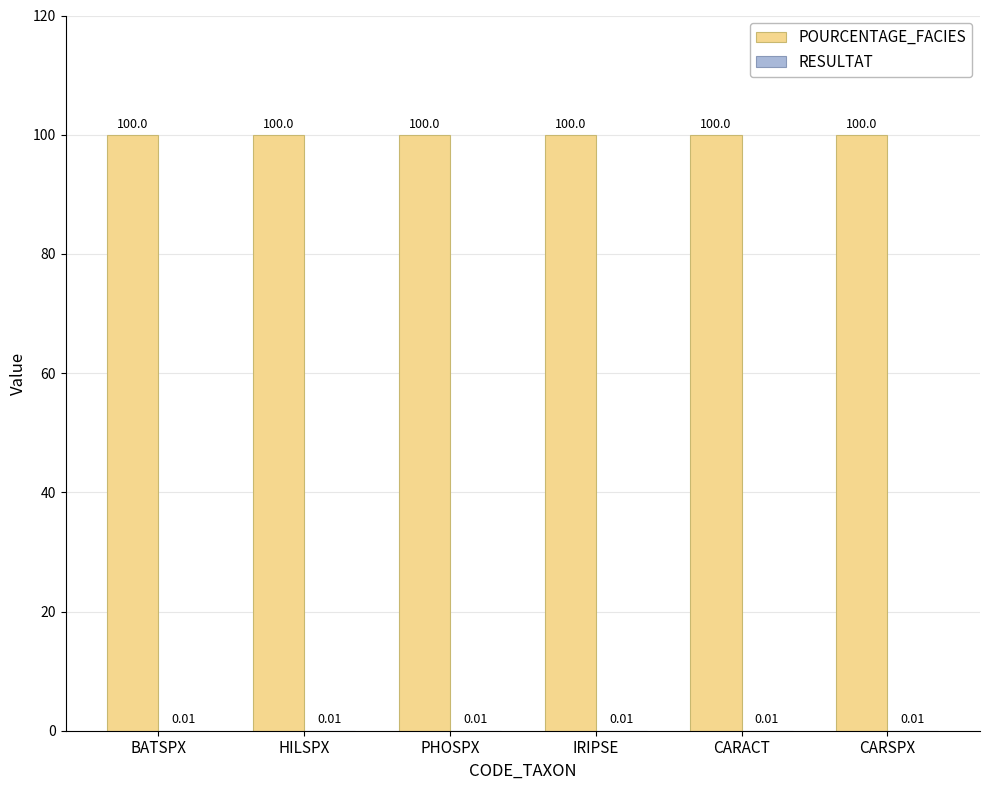

Is it true that POURCENTAGE_FACIES equals 100.0 at CARACT?

True